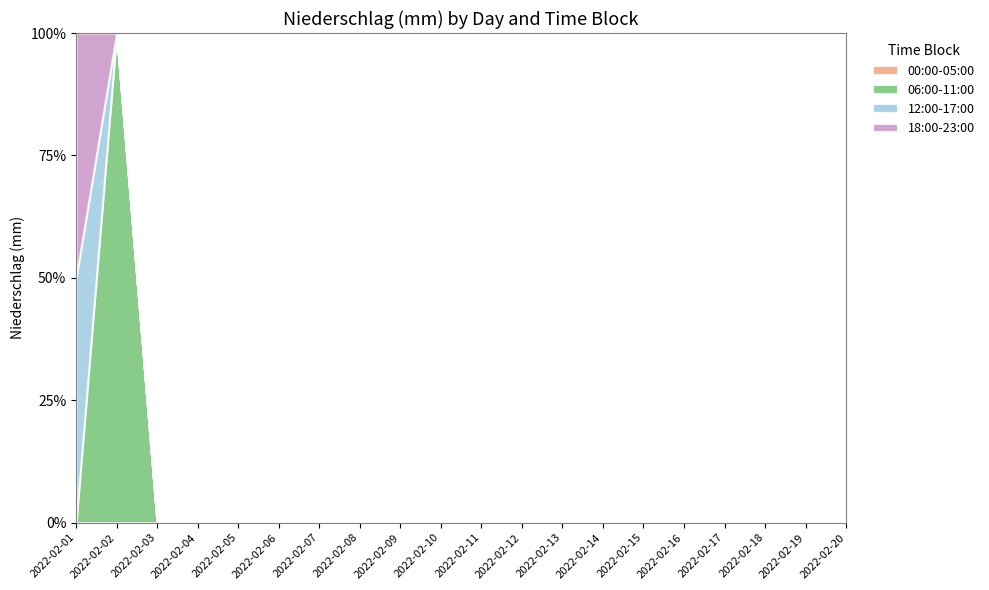

Is the value of 18:00-23:00 at 2022-02-13 greater than the value of 00:00-05:00 at 2022-02-07?

No